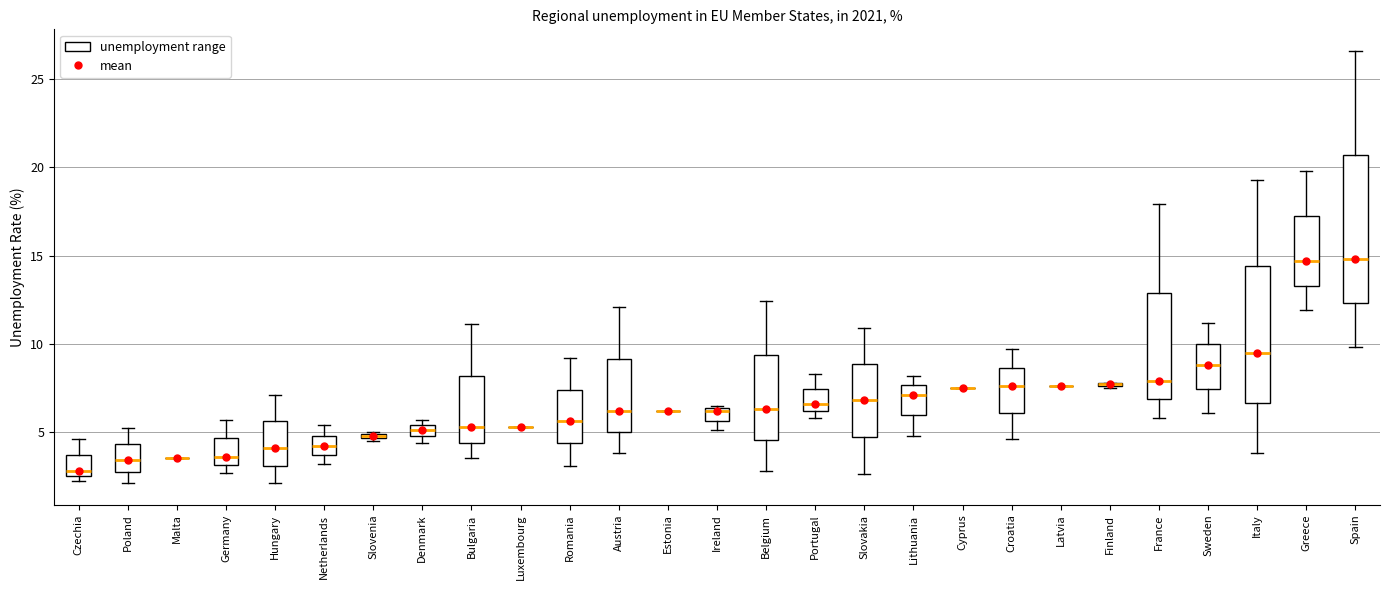

Where is the lower edge of the box for Lithuania on the y-axis? The values are not printed on the chart, so give them approximately, as read against the axis.

6.0